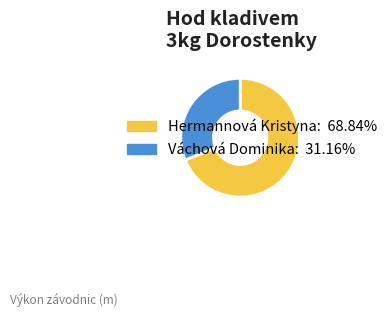

Rank the categories by value from lowest to highest.

Váchová Dominika, Hermannová Kristyna